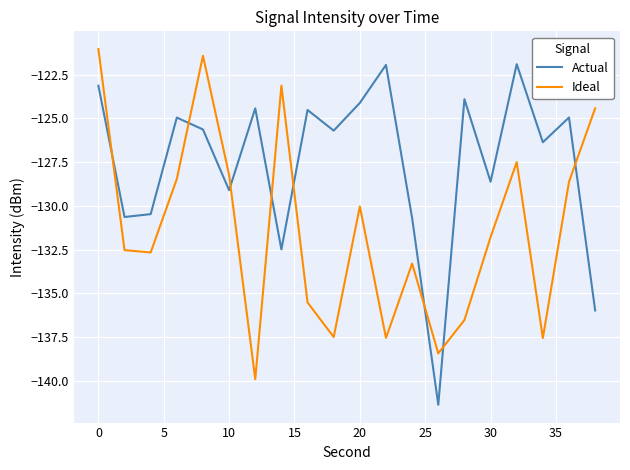

Which series has the largest range (max minus min)?

Actual